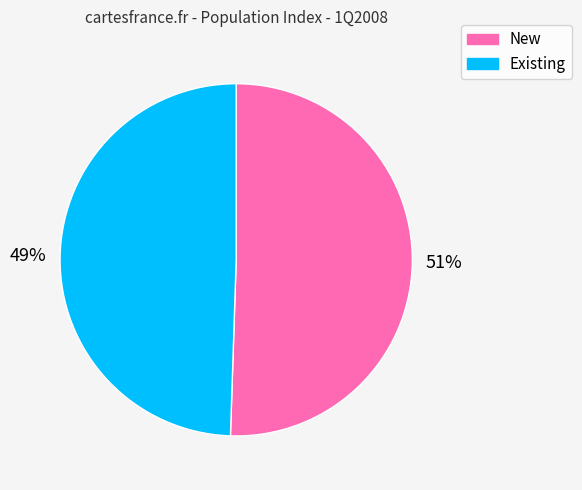

Which category accounts for the majority?

New